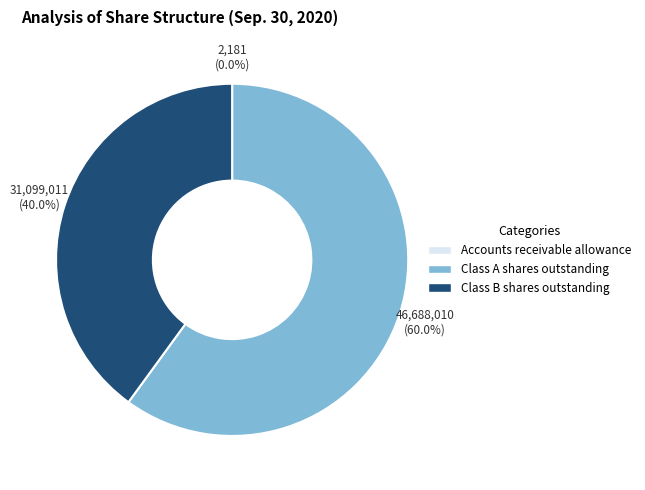

What percentage is NOT represented by Class A shares outstanding?

40.0%